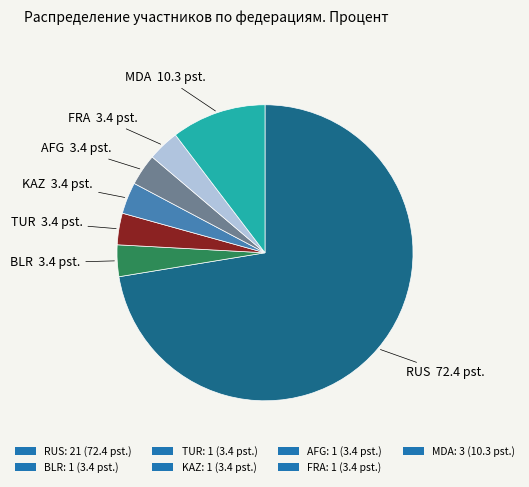

Is the sum of BLR and AFG greater than half?

No